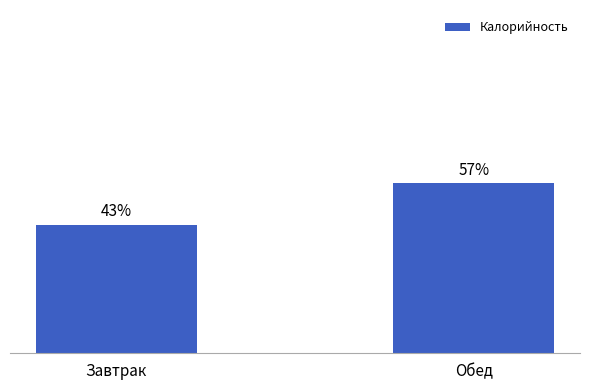

What is the label of the 2nd bar from the right?

Завтрак